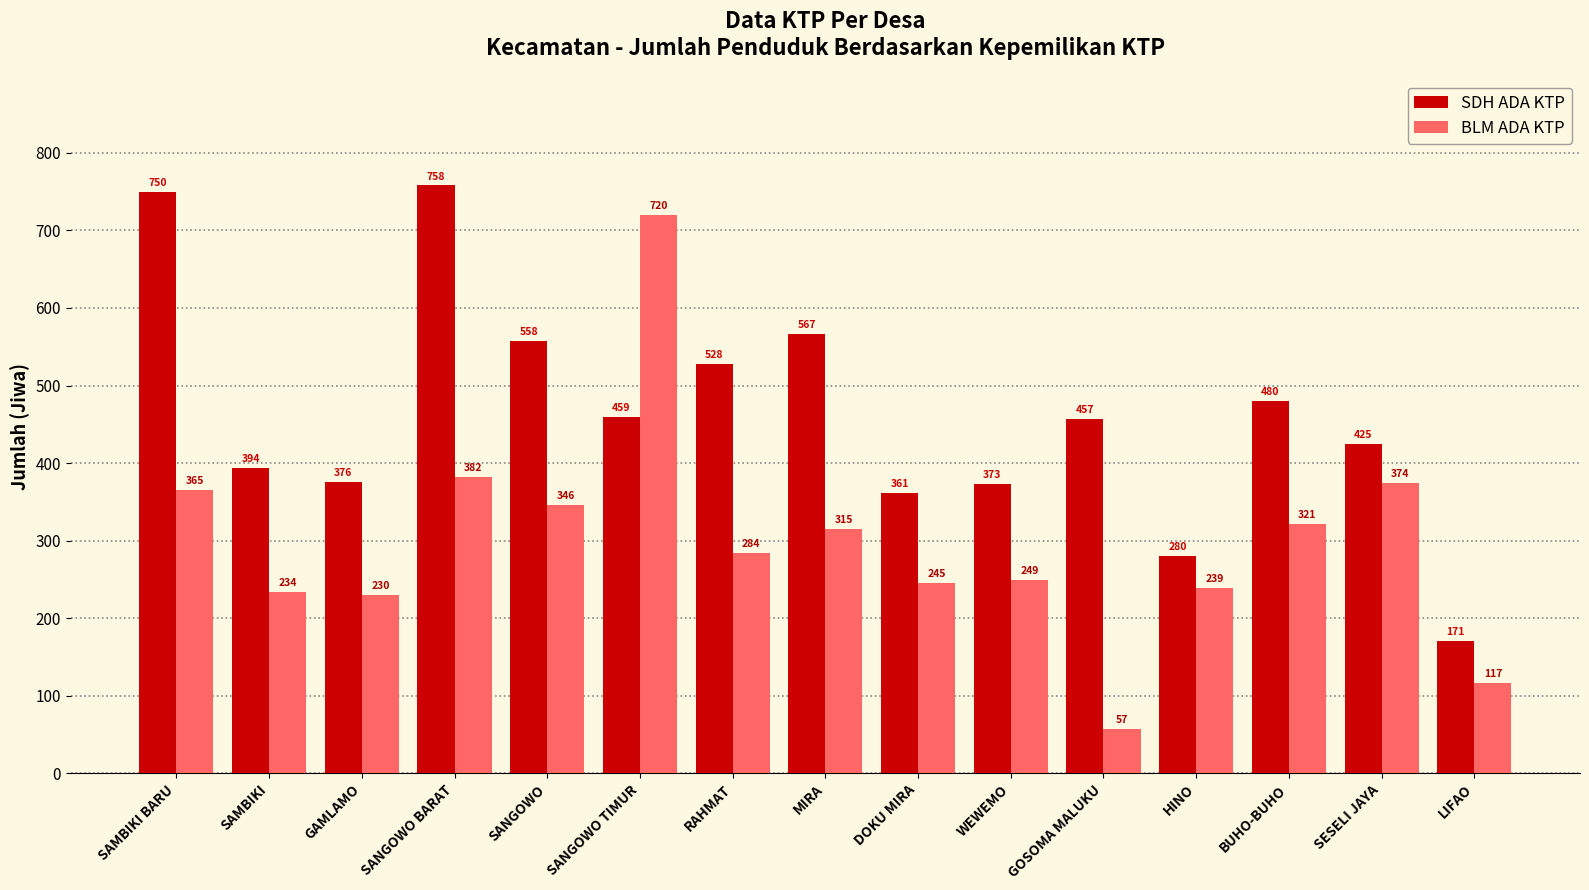

The value of SDH ADA KTP at SESELI JAYA is 425. True or false?

True